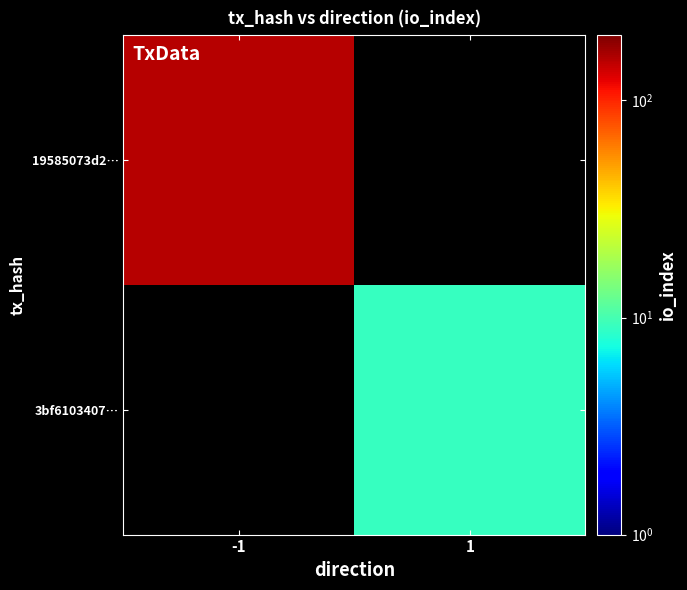

Which series has the widest spread of values?

19585073d2…